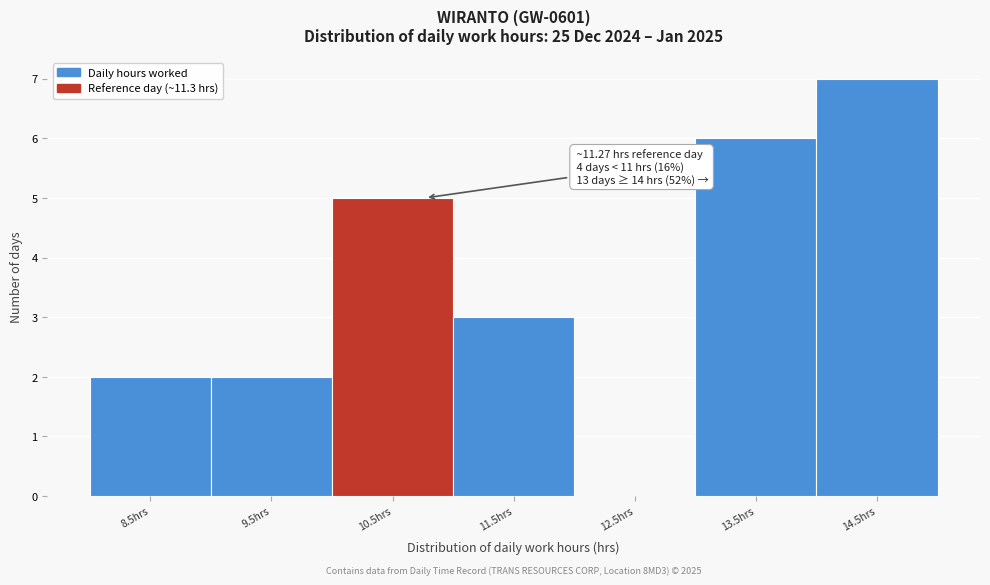

Reading right to left, transcribe all the data shown in this chart.

14.5hrs=7	13.5hrs=6	12.5hrs=0	11.5hrs=3	10.5hrs=5	9.5hrs=2	8.5hrs=2